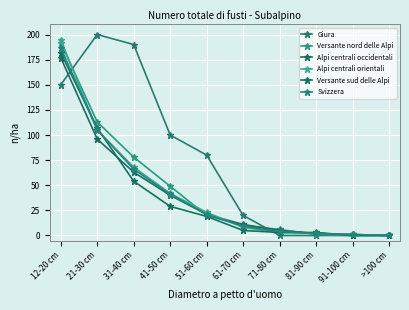

Which series has the largest total across all categories?

Giura